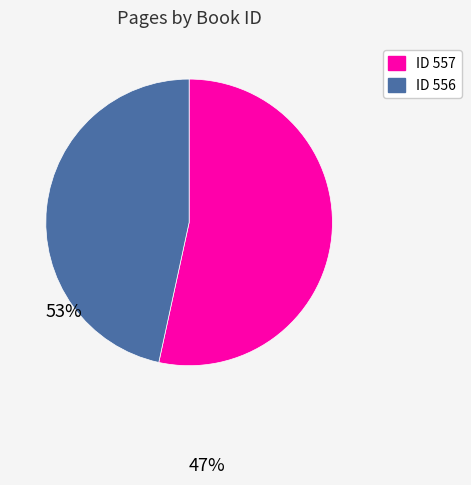

How many slices are in this pie chart?

2